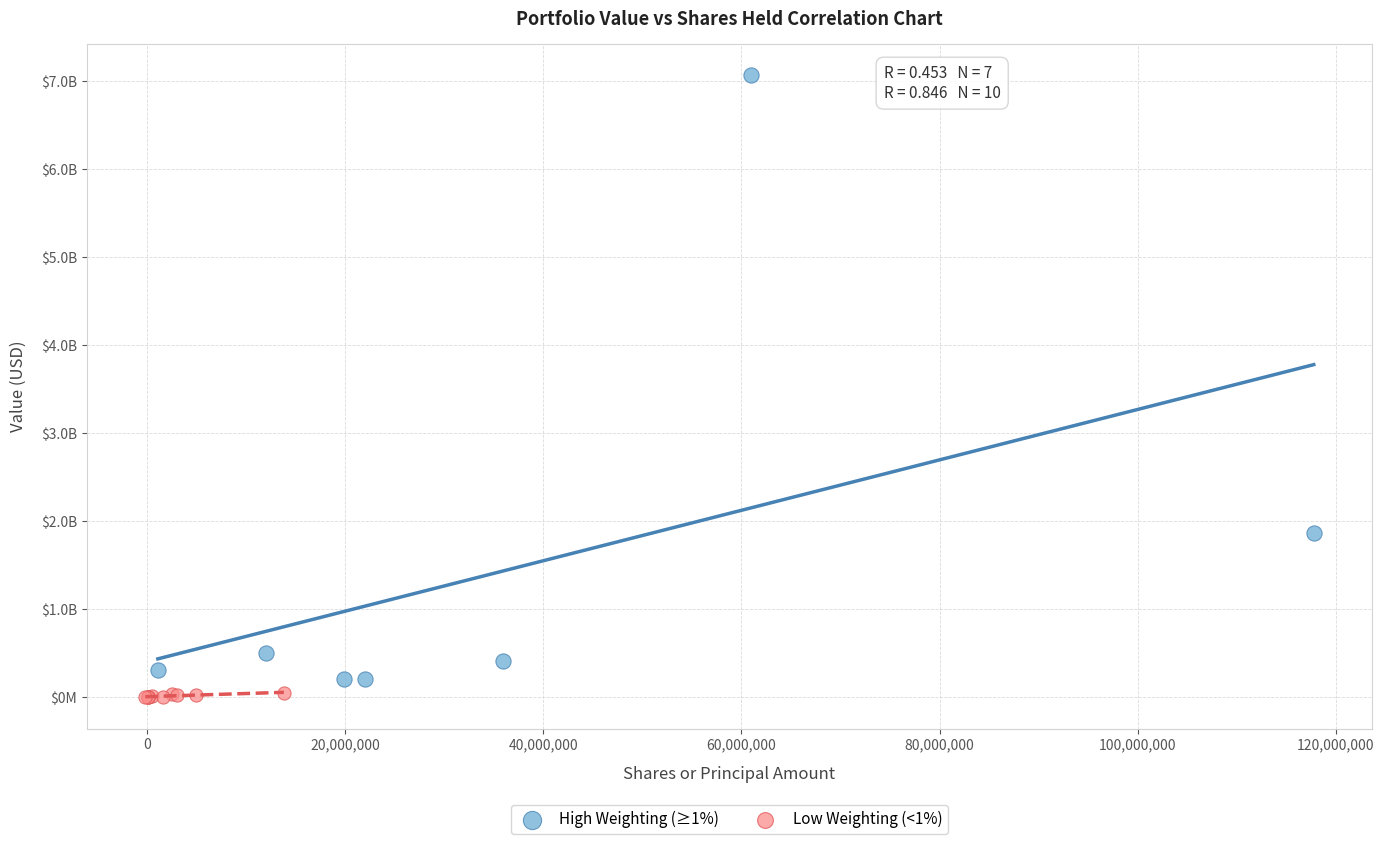

What are all the series names shown in the legend?

High Weighting (≥1%), Low Weighting (<1%)